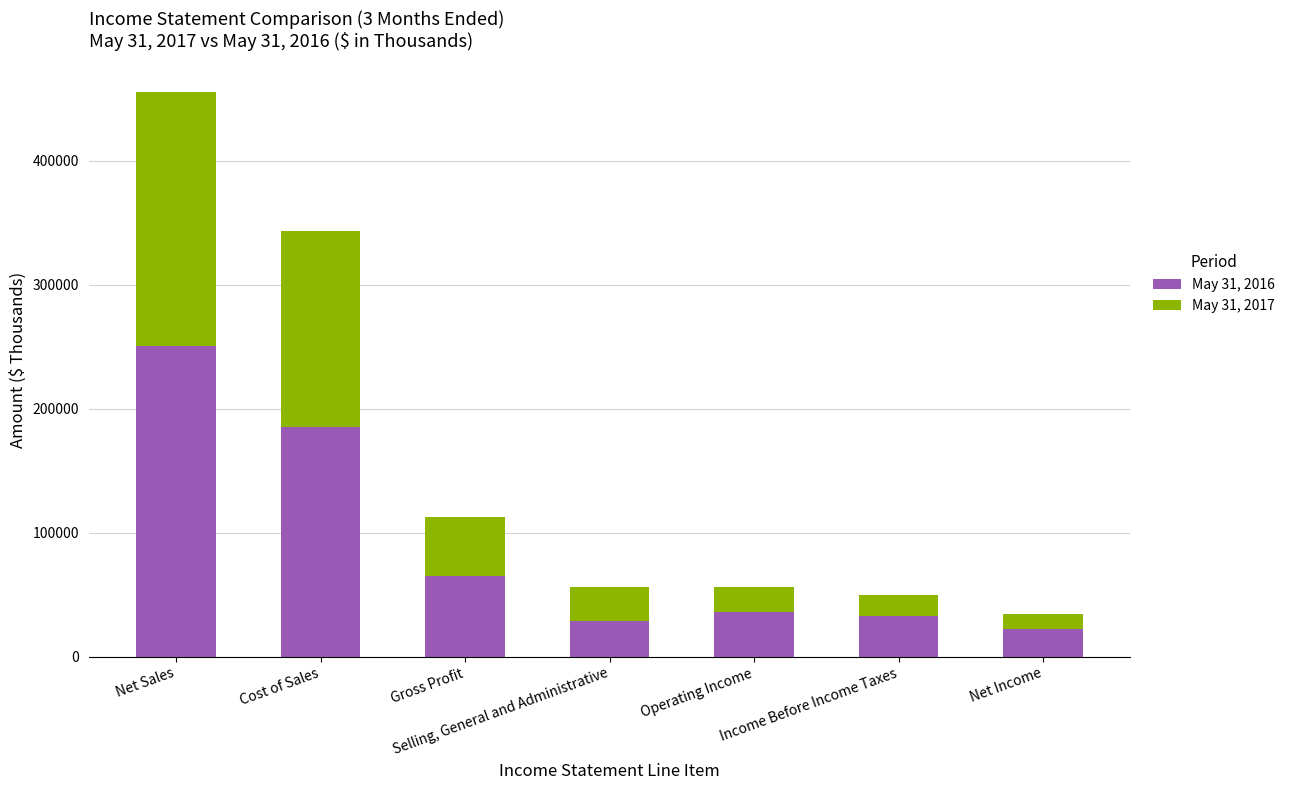

Read the May 31, 2016 value at Net Sales.

250366